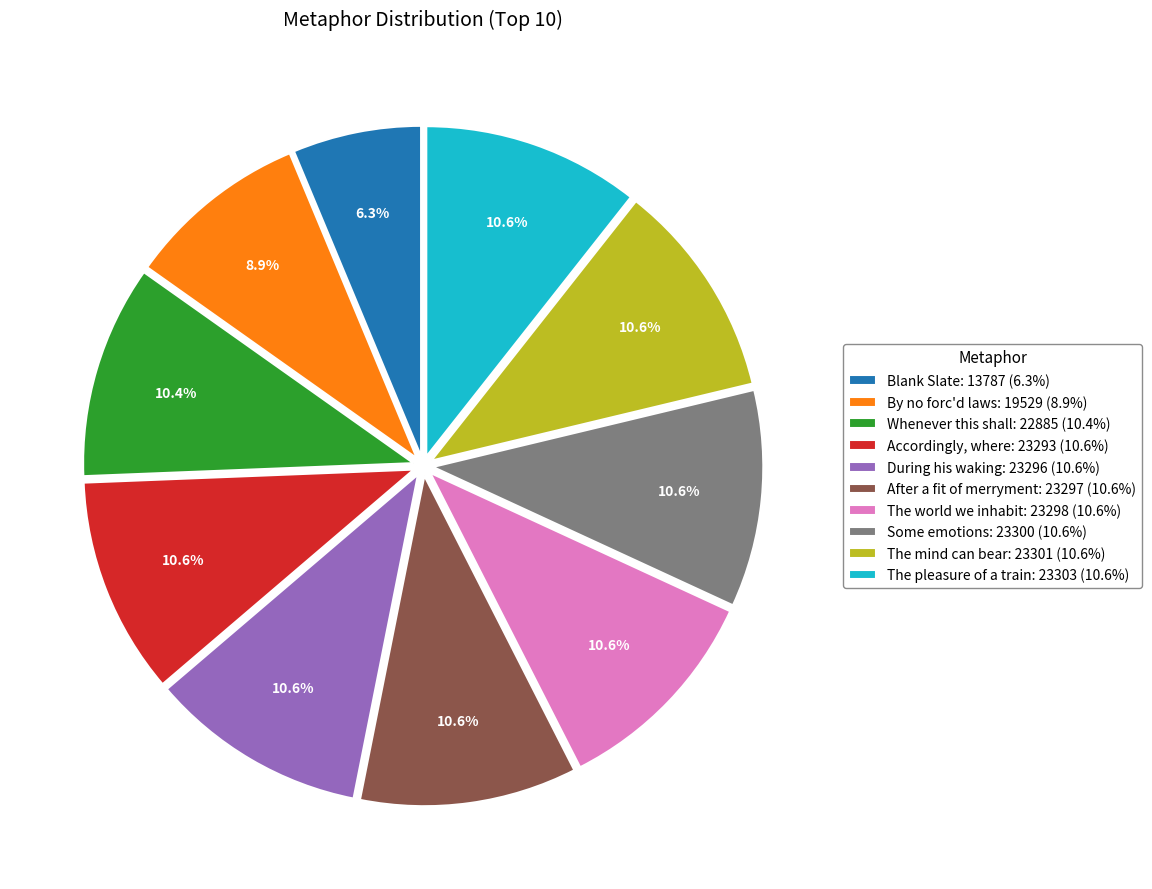

Is there a majority slice in this chart?

No